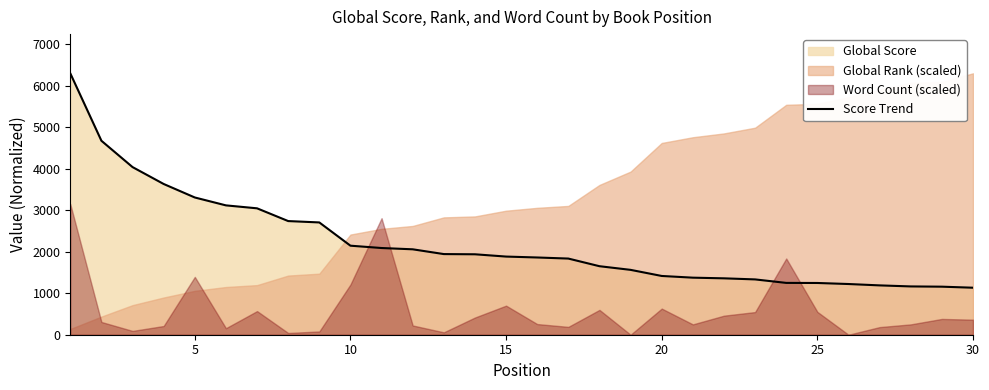

Does the chart display data point markers on the line(s)?

No